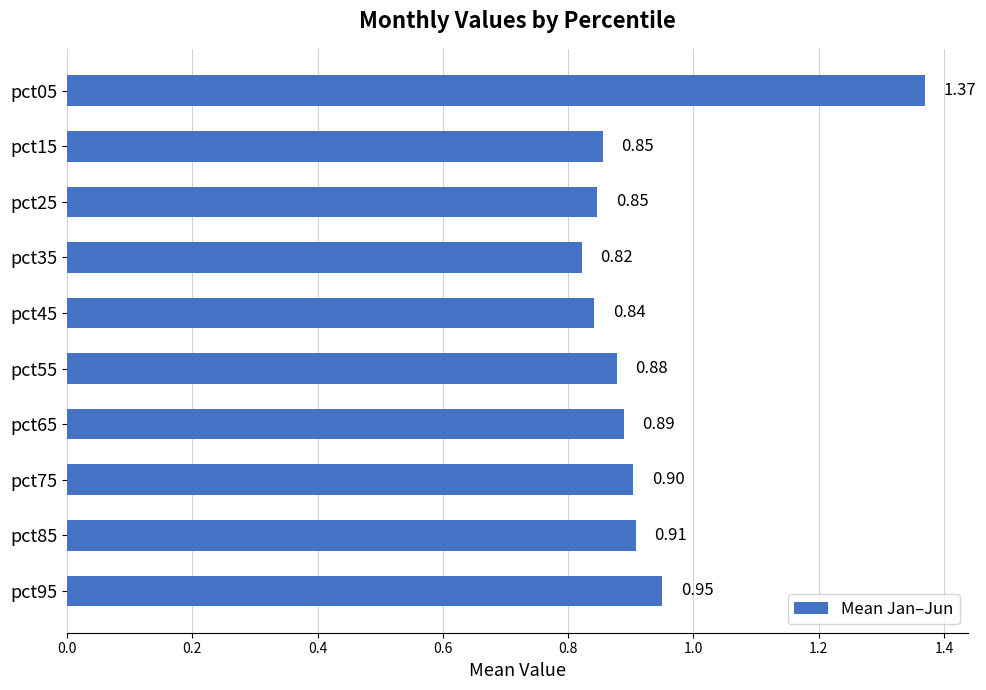

Between pct35 and pct45, which is larger?

pct45